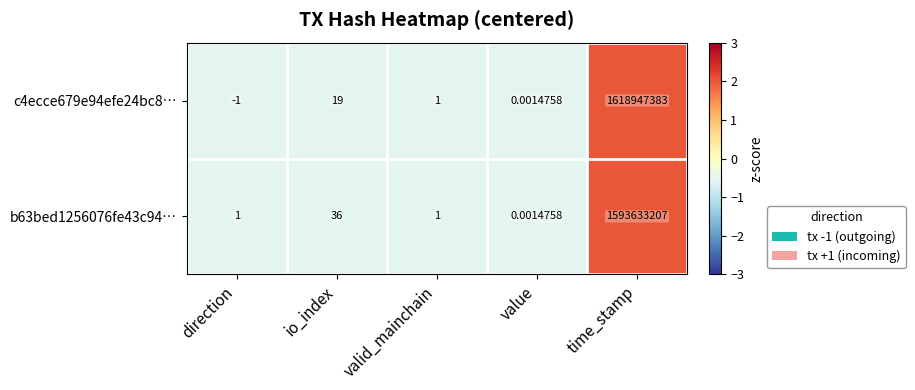

Where is c4ecce679e94efe24bc8… nearest to the value 809473691?

io_index